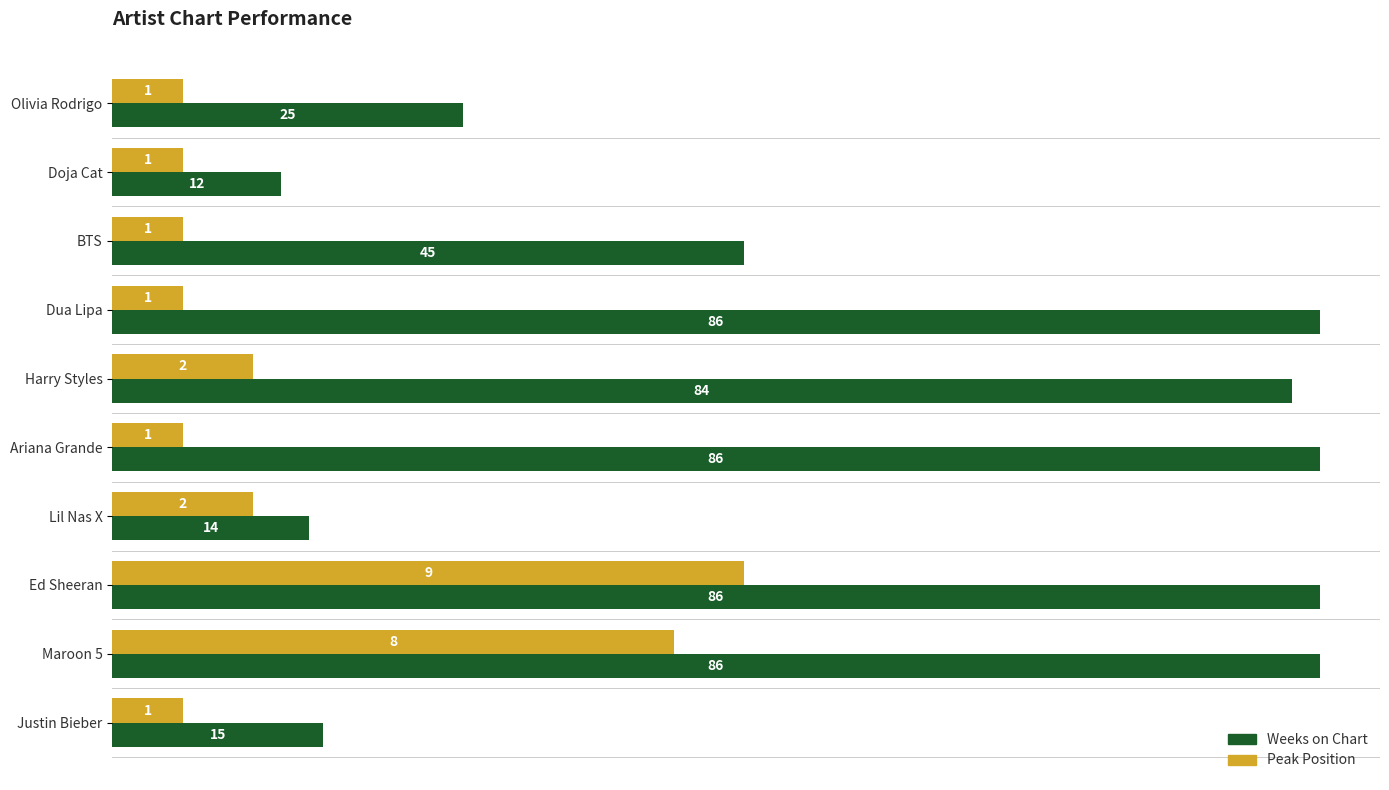

Is it true that Peak Position equals 5 at BTS?

True